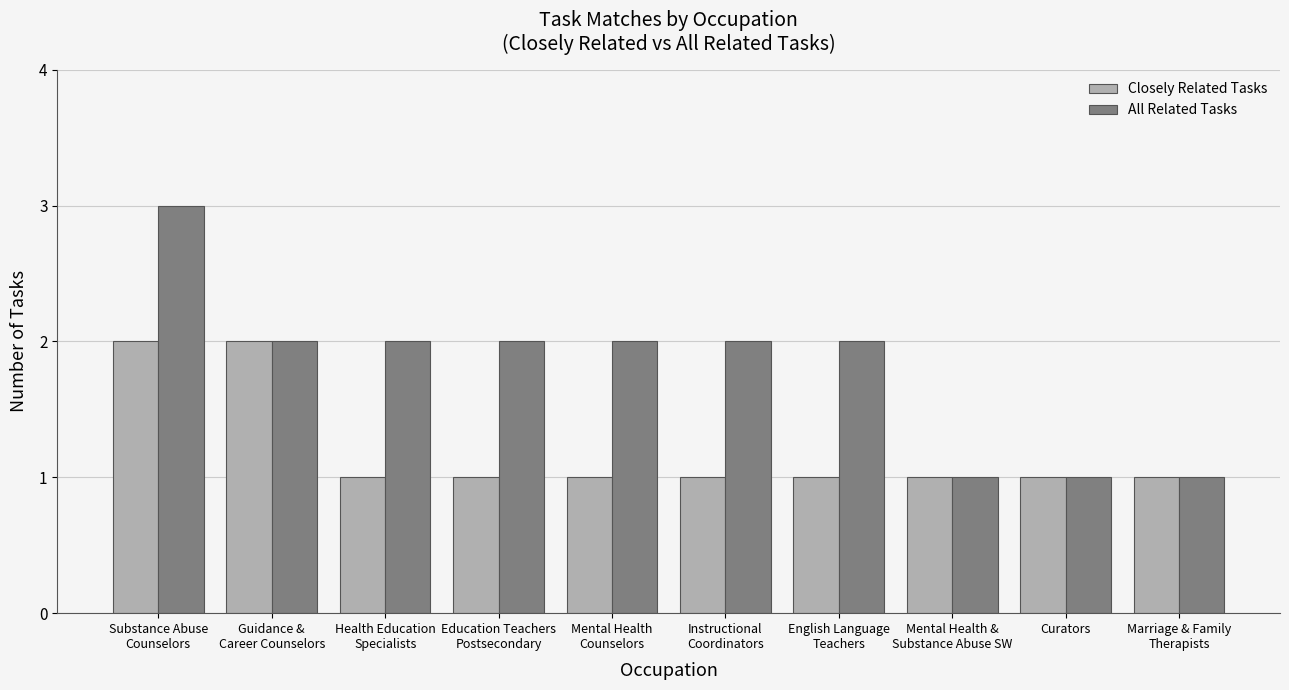

What is the average value of the All Related Tasks series?

2